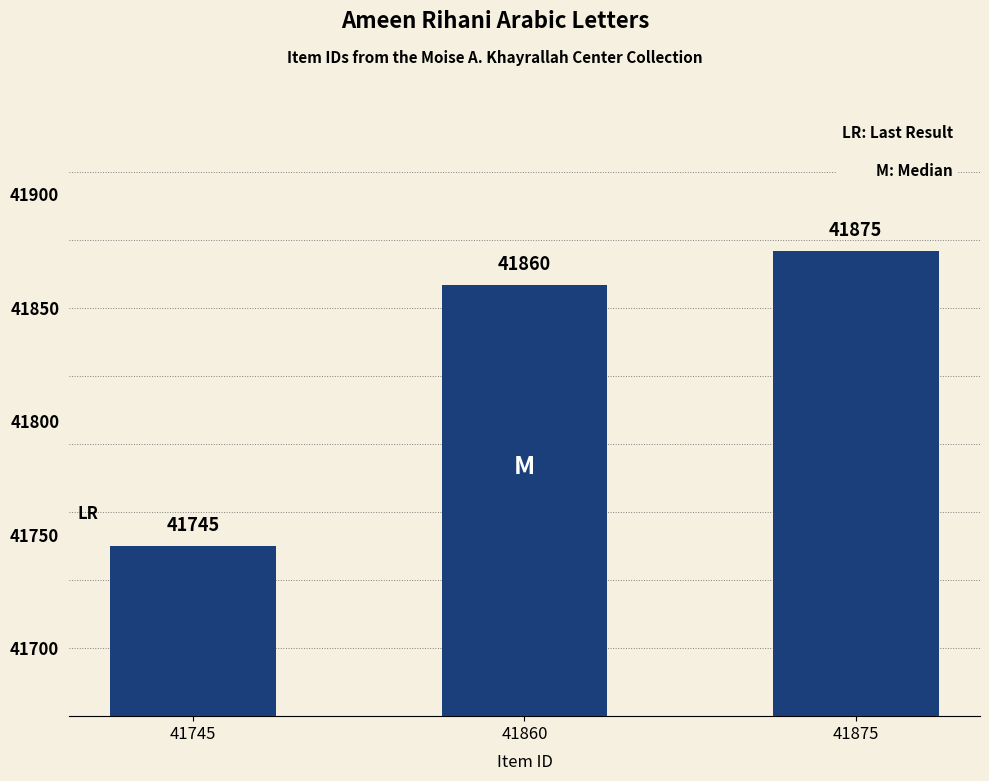

The chart shows a value of 58665 at 41745. True or false?

False